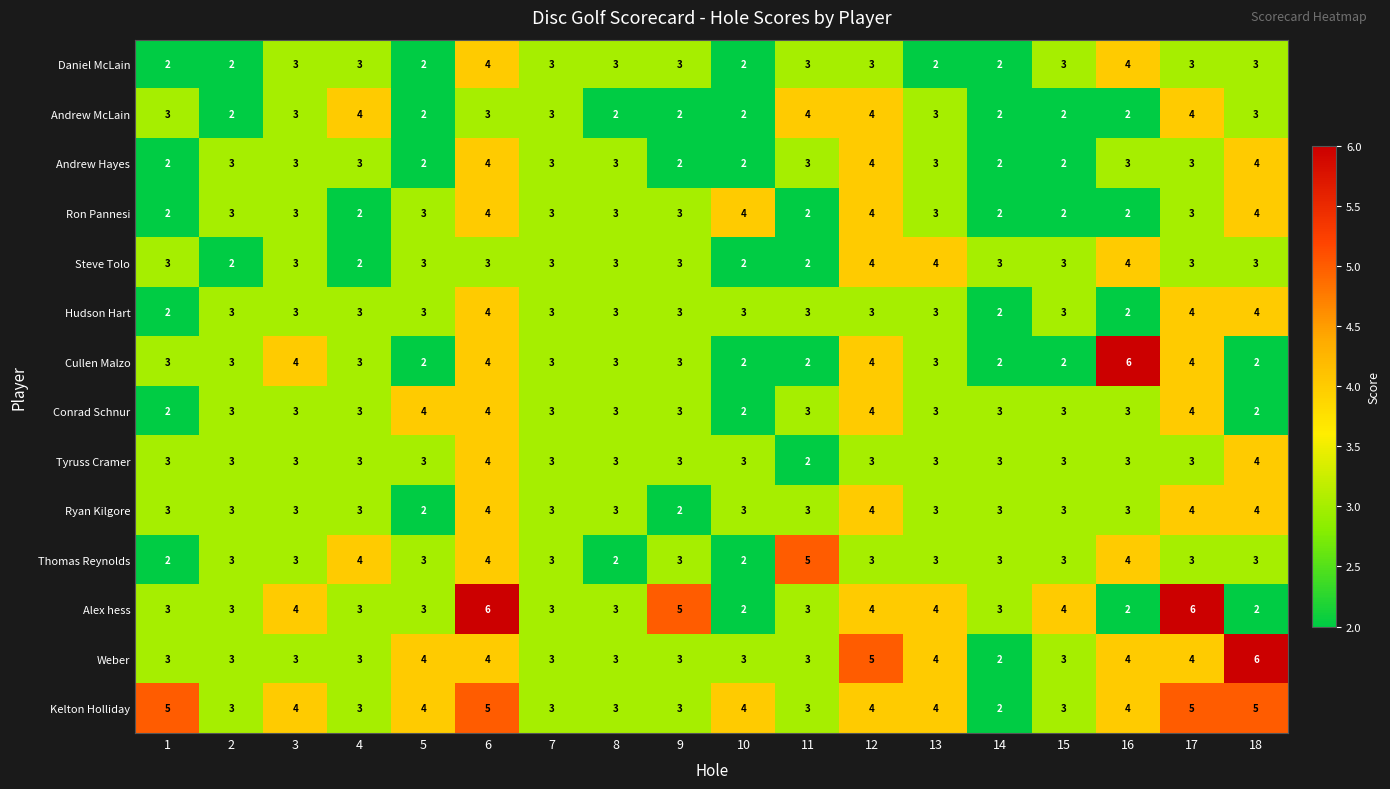

At which label does Weber reach its minimum?

14